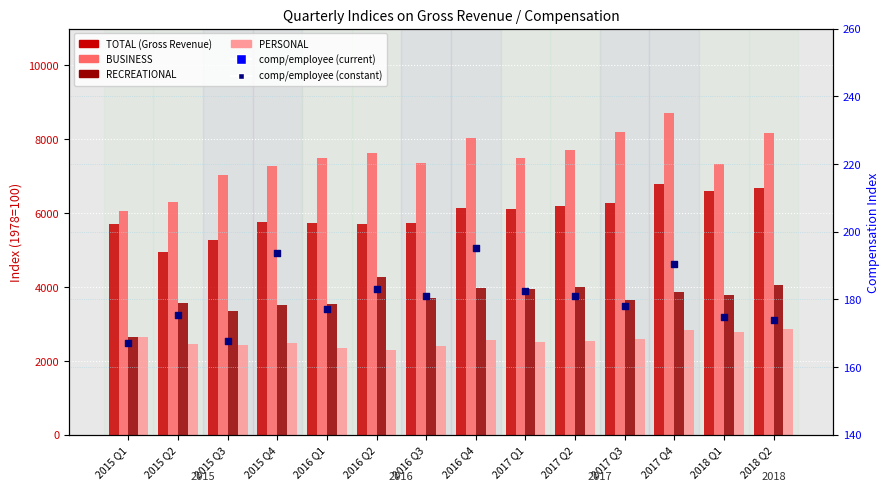

What is the total value across all series at 2015 Q2?

17742.9